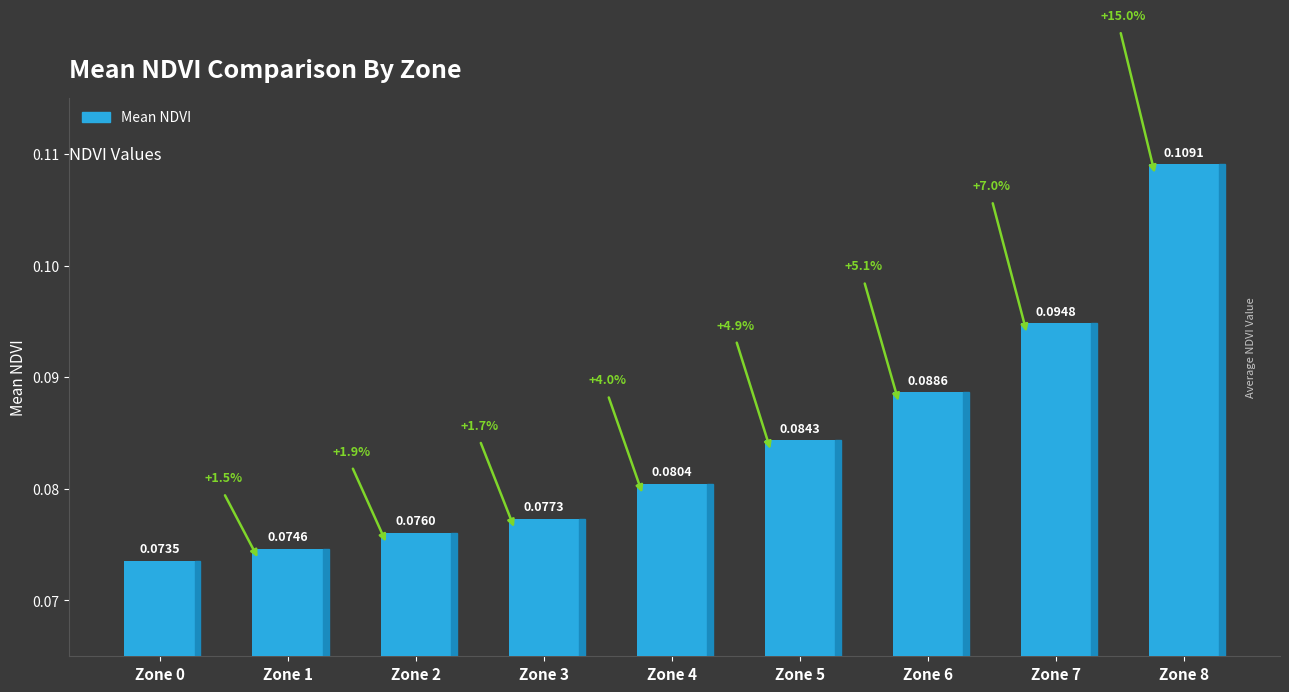

Rank the categories by value from lowest to highest.

Zone 0, Zone 1, Zone 2, Zone 3, Zone 4, Zone 5, Zone 6, Zone 7, Zone 8